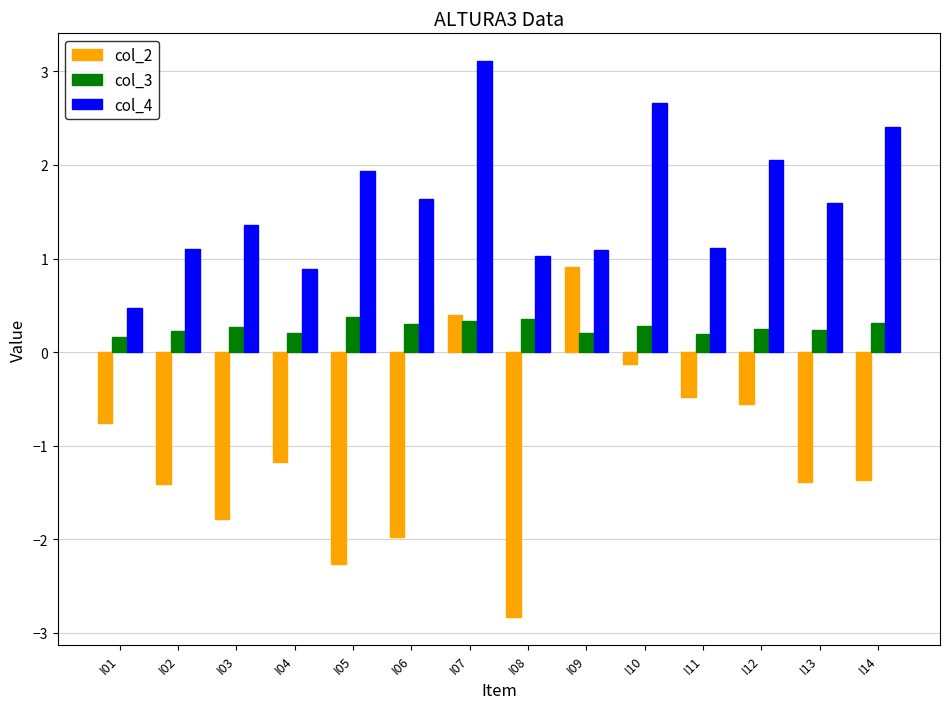

What is the difference between the col_3 values at I08 and I09?

0.1